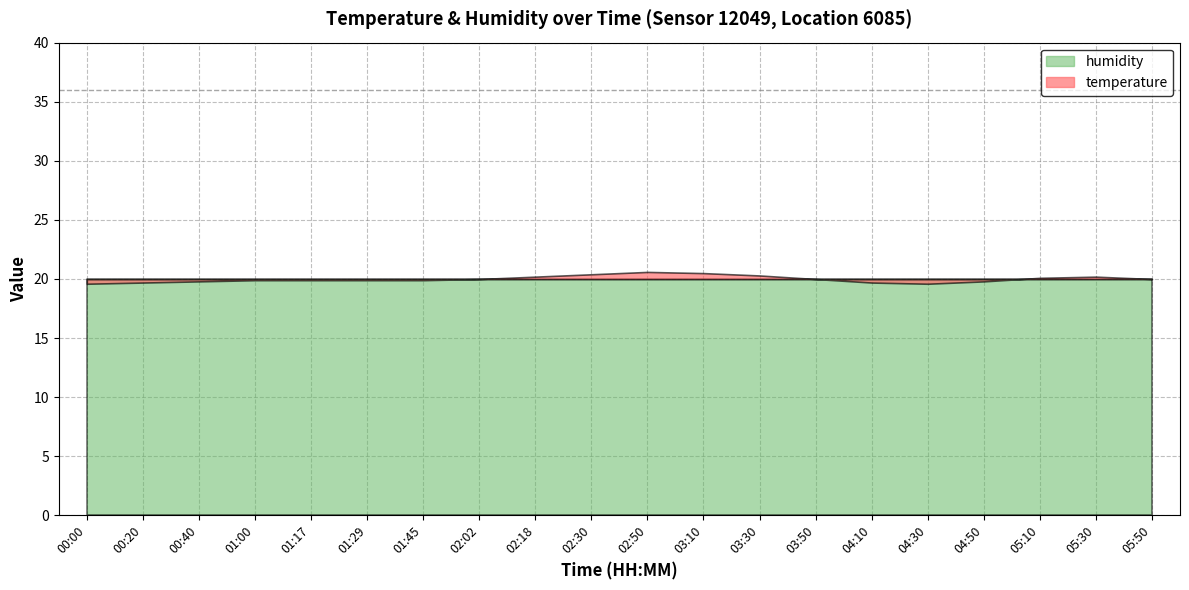

True or false: temperature and humidity intersect in this chart.

False